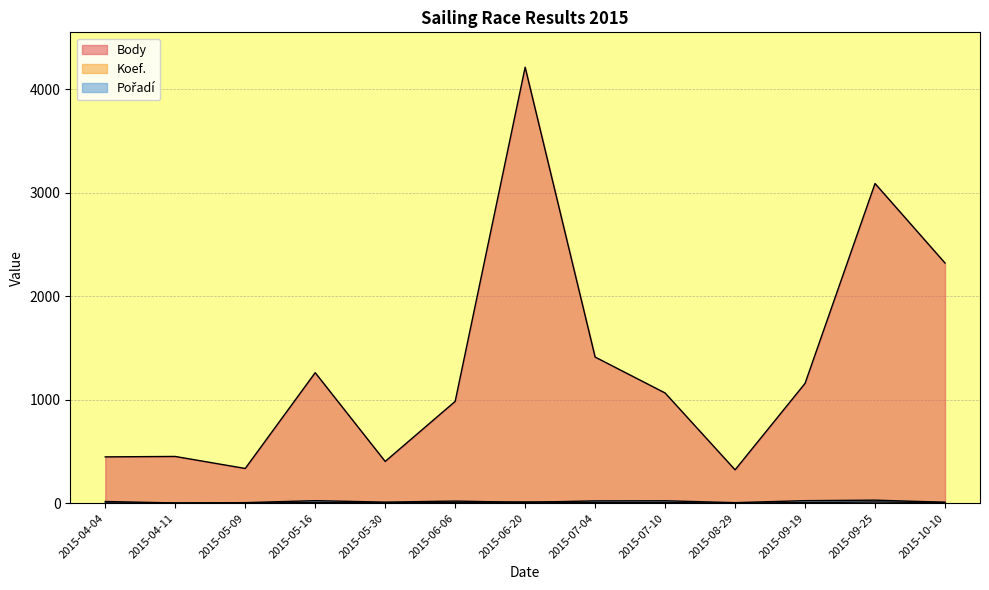

True or false: Body and Pořadí intersect in this chart.

False